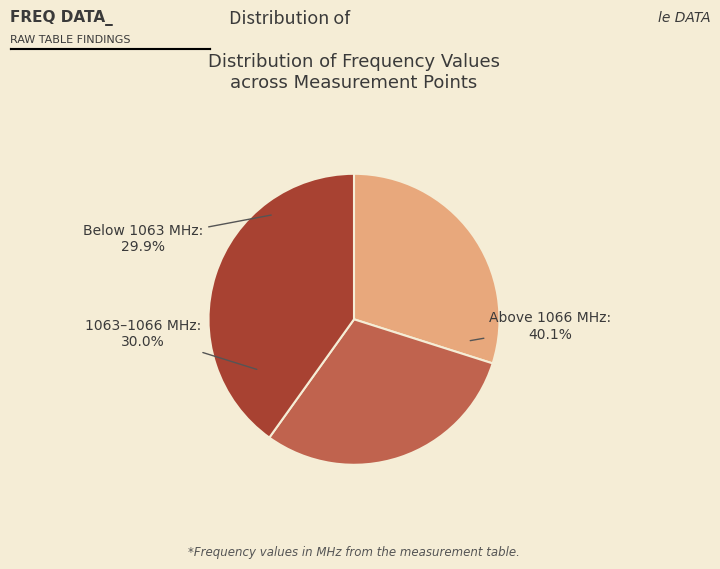

Is it true that 1061.25 is 11% of the pie?

False